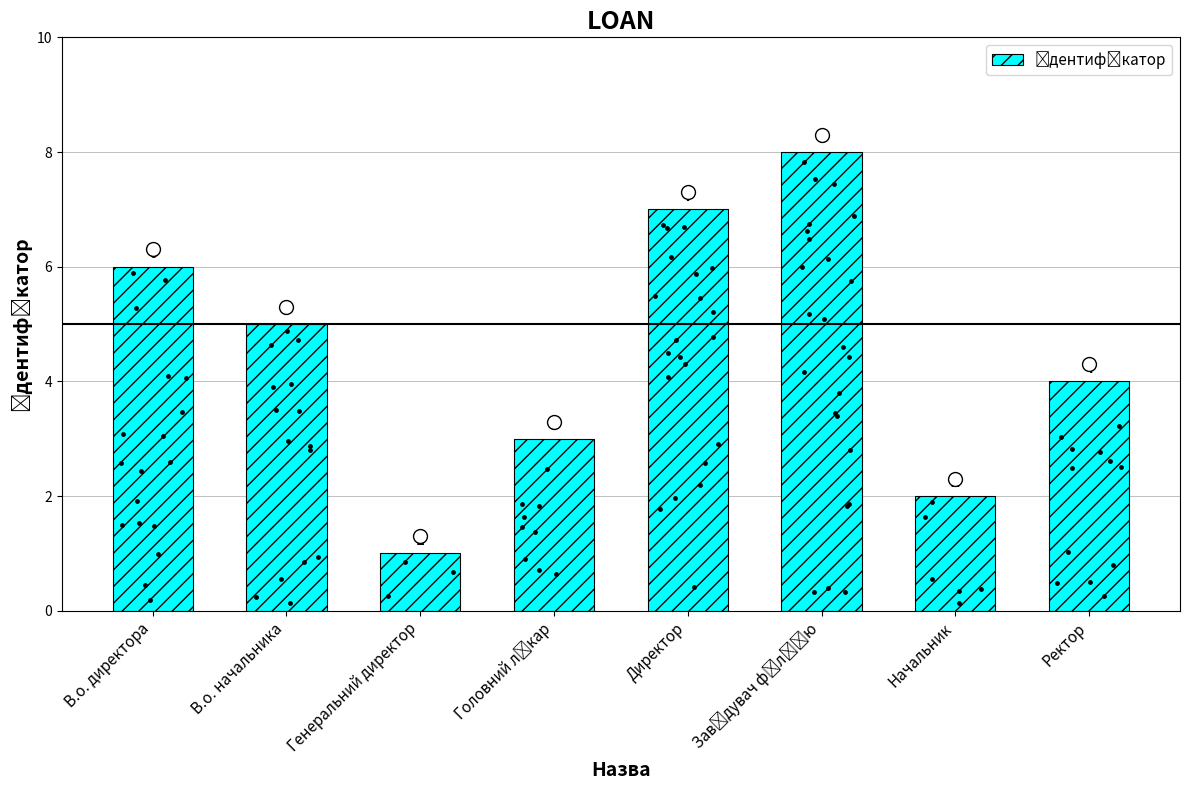

Approximately how many times larger is the value at В.о. директора compared to Начальник?

3.0